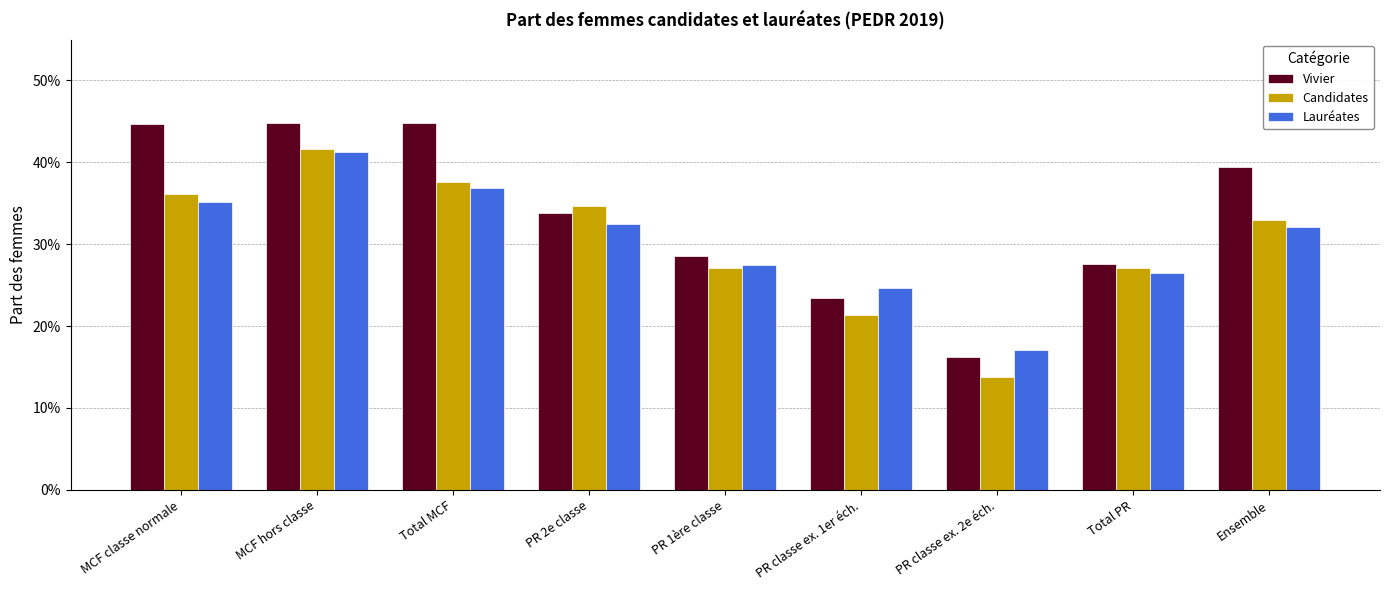

Reading left to right, list all the values displayed in this chart.

Vivier: MCF classe normale=0.4	MCF hors classe=0.4	Total MCF=0.4	PR 2e classe=0.3	PR 1ère classe=0.3	PR classe ex. 1er éch.=0.2	PR classe ex. 2e éch.=0.2	Total PR=0.3	Ensemble=0.4
Candidates: MCF classe normale=0.4	MCF hors classe=0.4	Total MCF=0.4	PR 2e classe=0.3	PR 1ère classe=0.3	PR classe ex. 1er éch.=0.2	PR classe ex. 2e éch.=0.1	Total PR=0.3	Ensemble=0.3
Lauréates: MCF classe normale=0.4	MCF hors classe=0.4	Total MCF=0.4	PR 2e classe=0.3	PR 1ère classe=0.3	PR classe ex. 1er éch.=0.2	PR classe ex. 2e éch.=0.2	Total PR=0.3	Ensemble=0.3